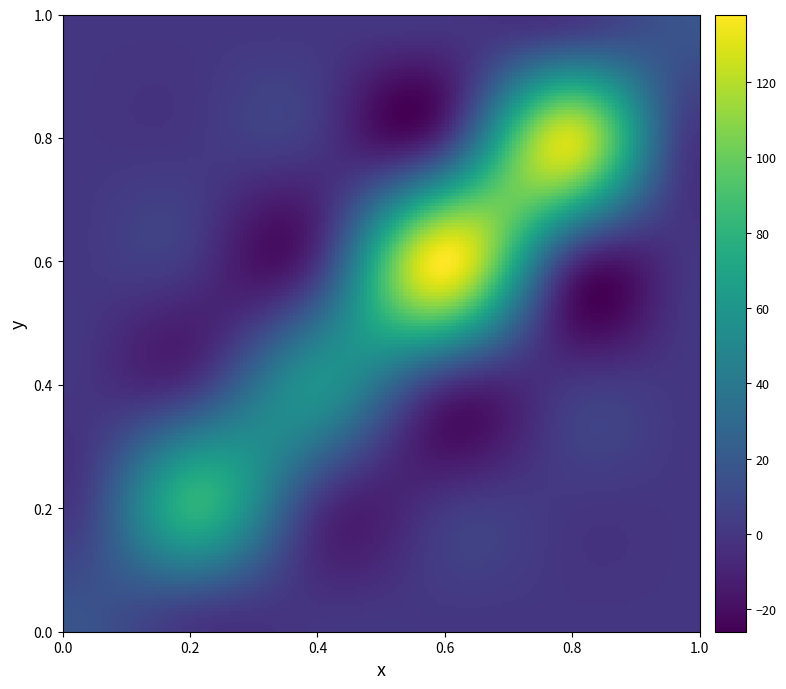

Which series has the largest total across all categories?

4